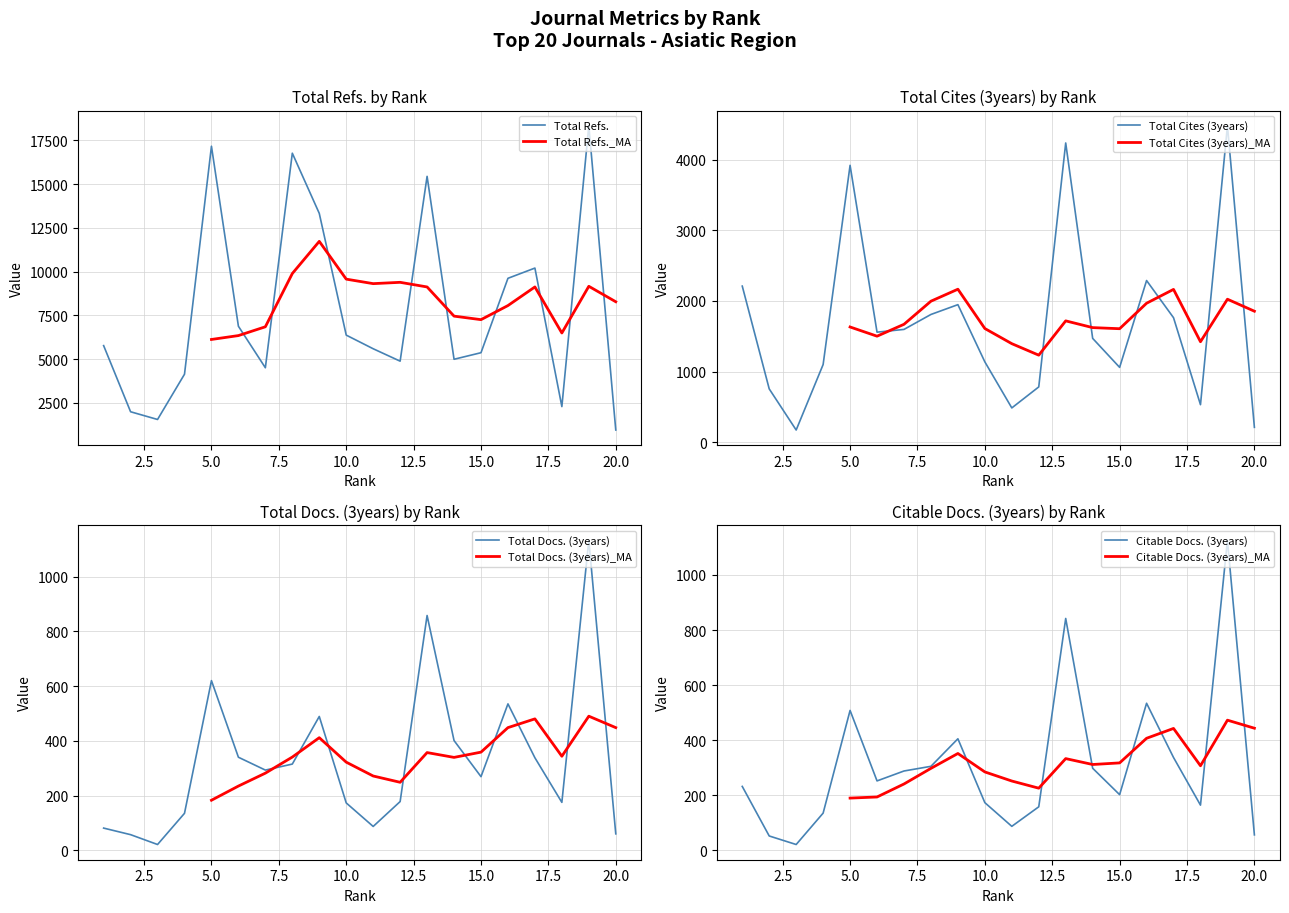

Which category has the highest value across all series?

19